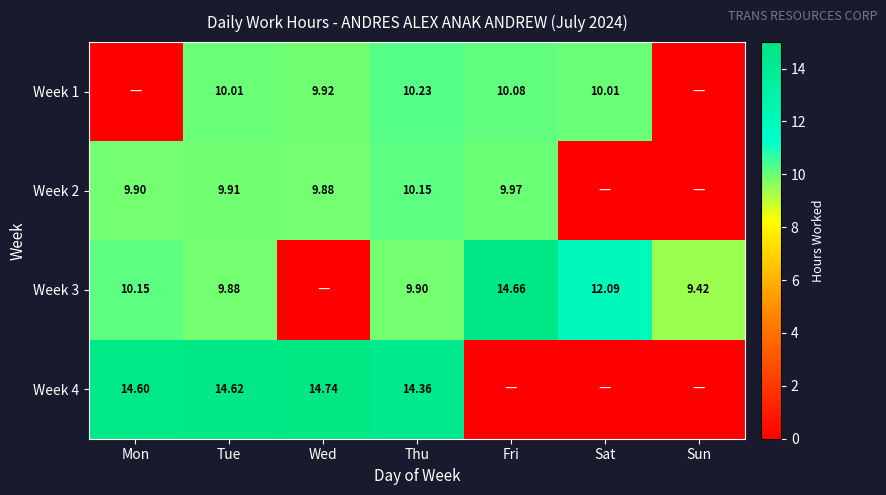

At which category is the sum across all series the highest?

Thu